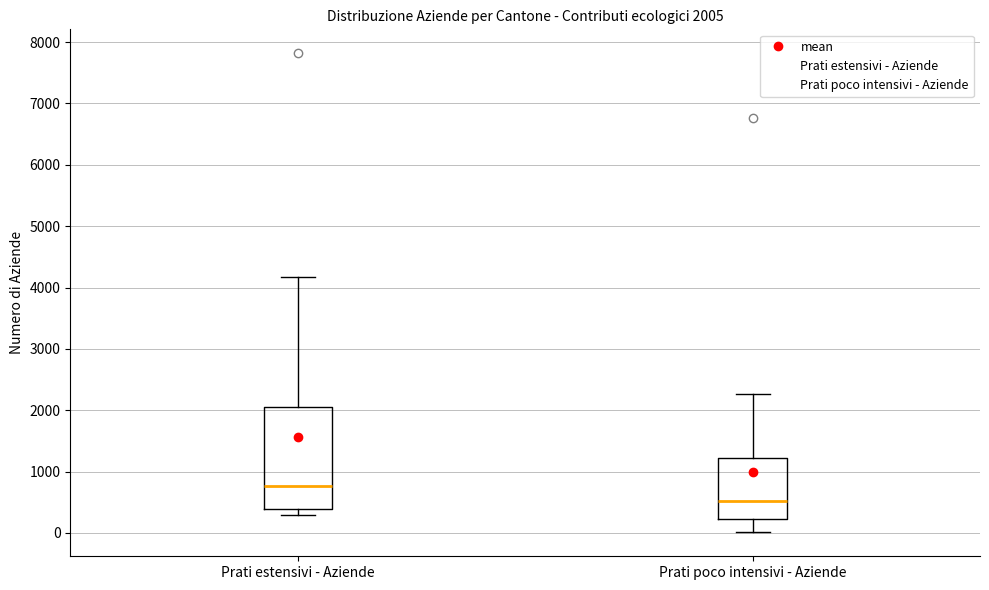

Comparing the boxes themselves (not the whiskers), which one is the tallest?

Prati estensivi - Aziende